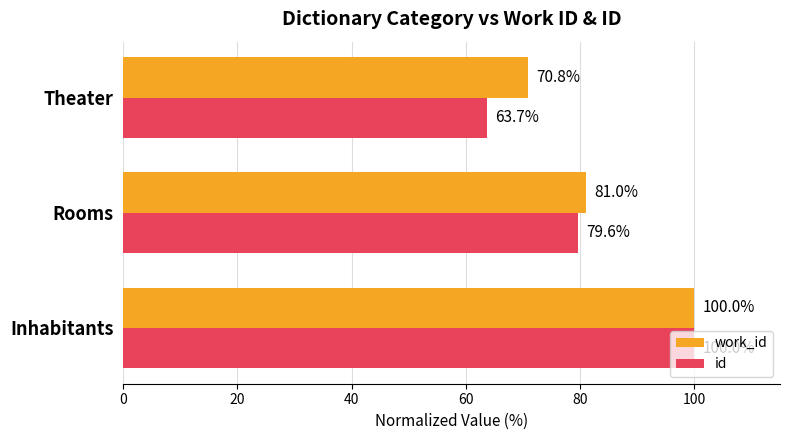

At which category is the sum across all series the highest?

Inhabitants